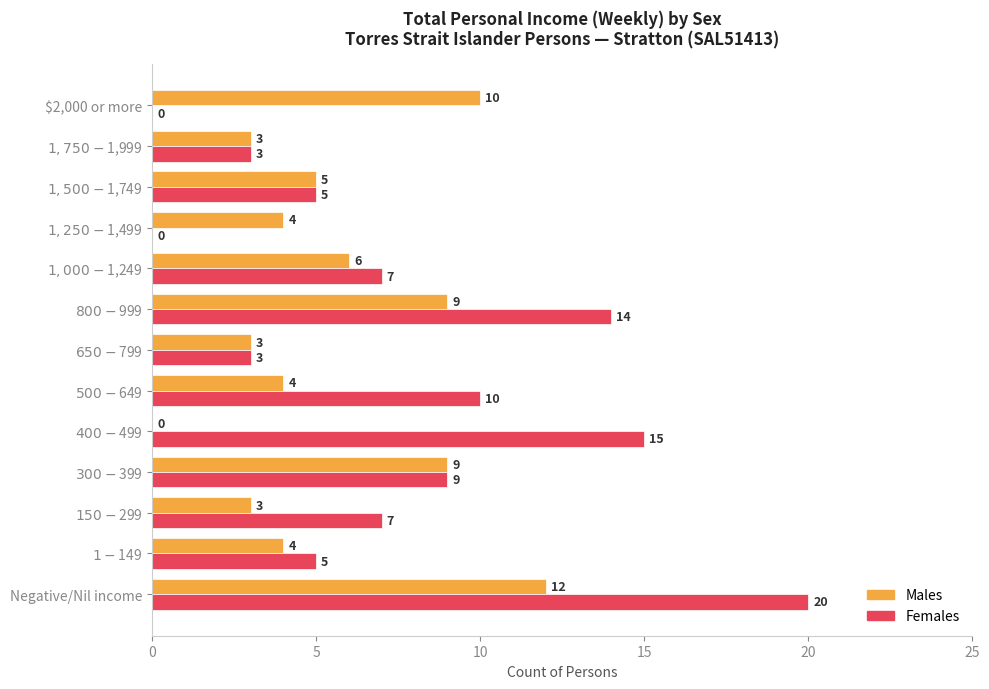

Which series has the largest total across all categories?

Females